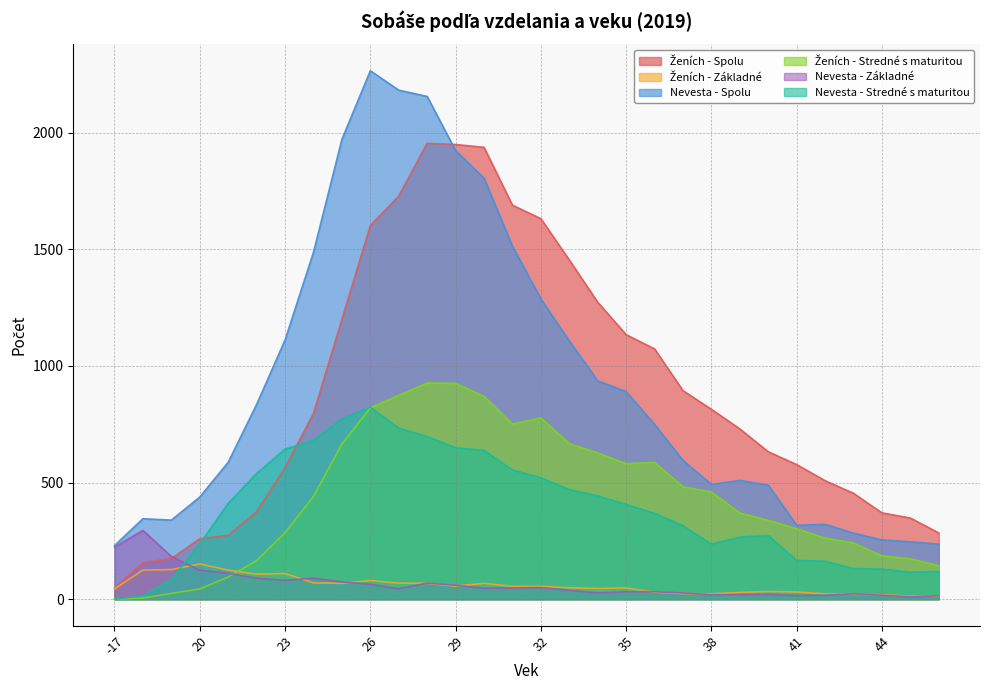

True or false: Ženích - Stredné s maturitou has more than 2 points higher than both neighbors.

True